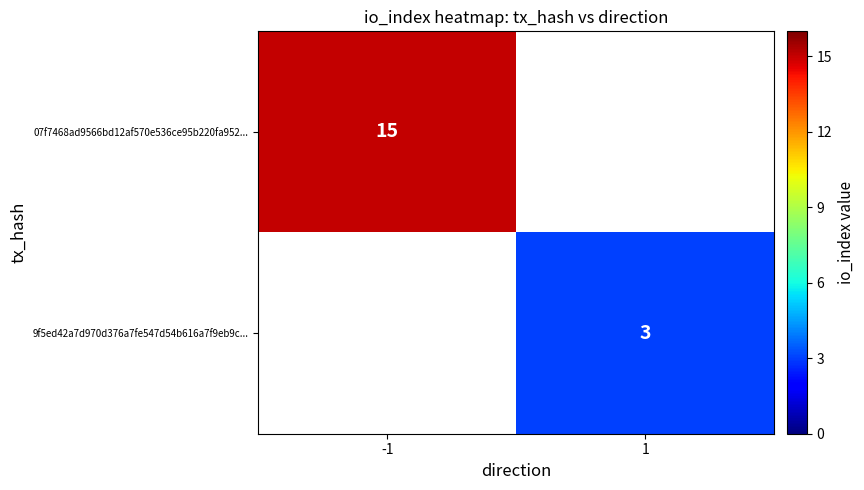

The value of 9f5ed42a7d970d376a7fe547d54b616a7f9eb9c... at 1 is 3. True or false?

True